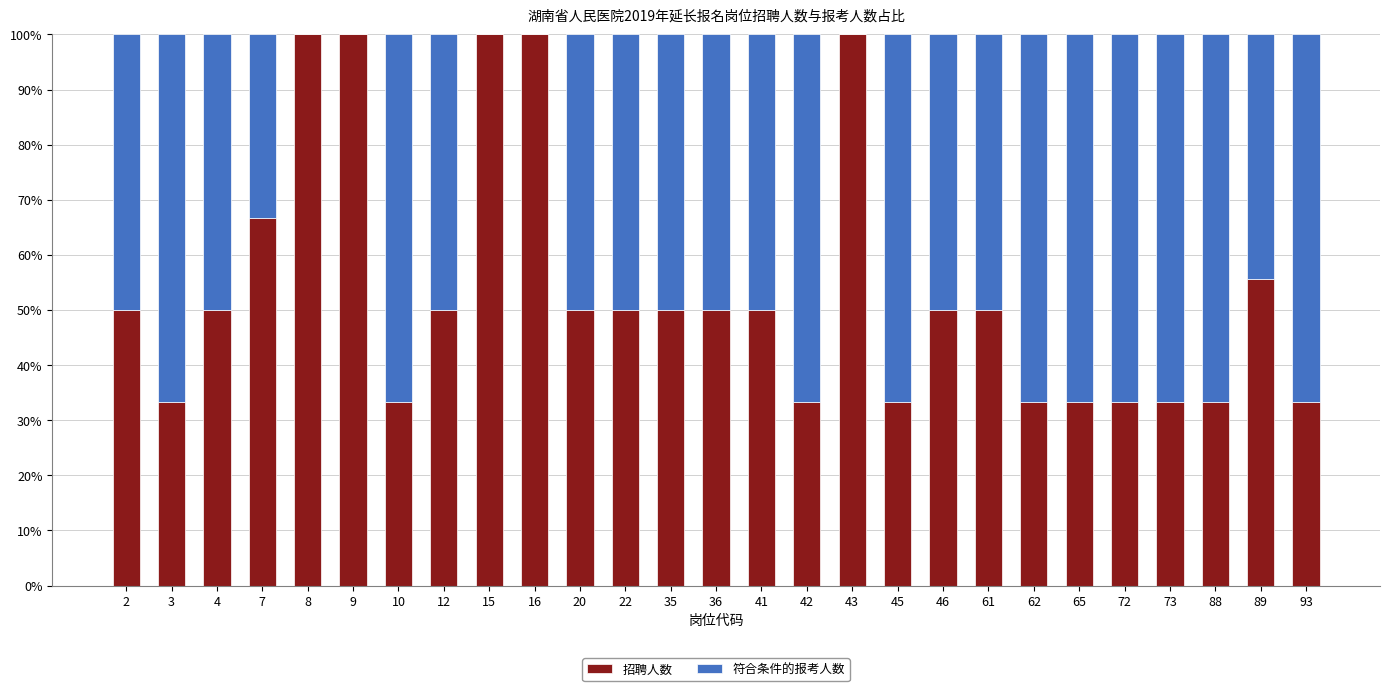

Where is 招聘人数 nearest to the value 66?

7